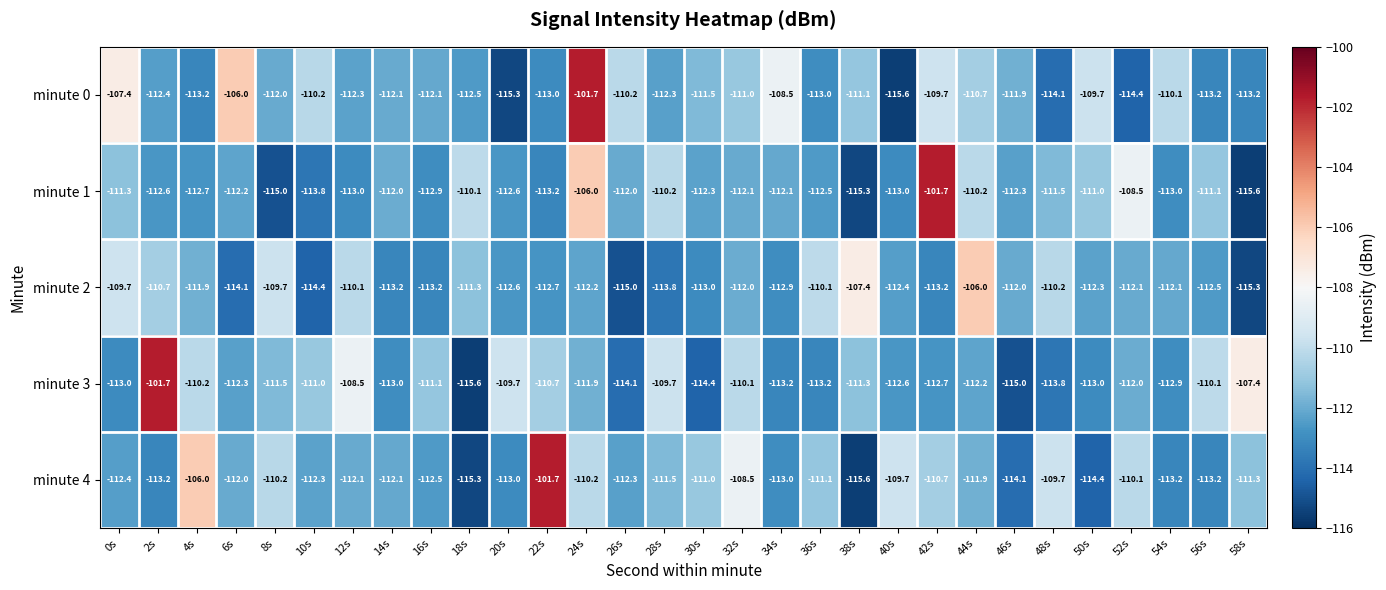

List the series in order of their overall mean, lowest first.

minute 2, minute 1, minute 3, minute 4, minute 0